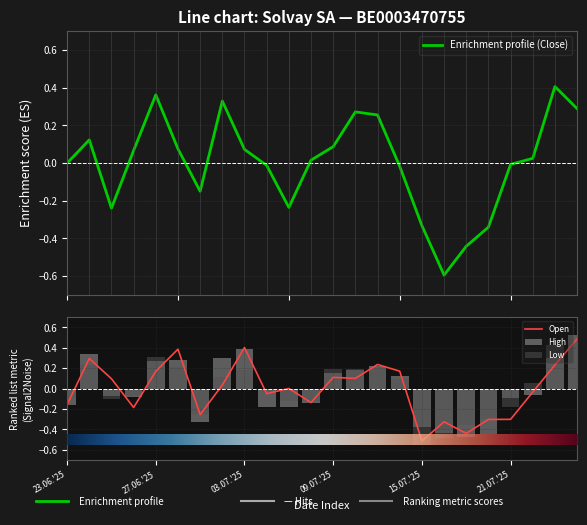

Where does the Open series first go above 0?

24.06.2025